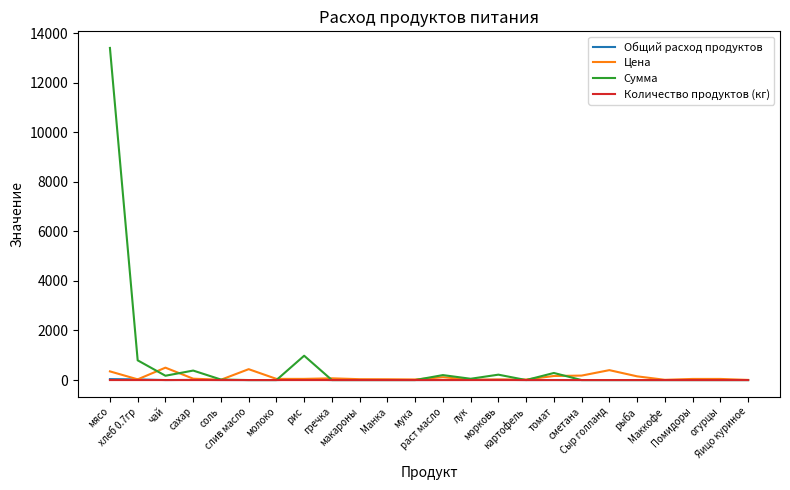

What is the maximum value shown in the chart?

13398.0